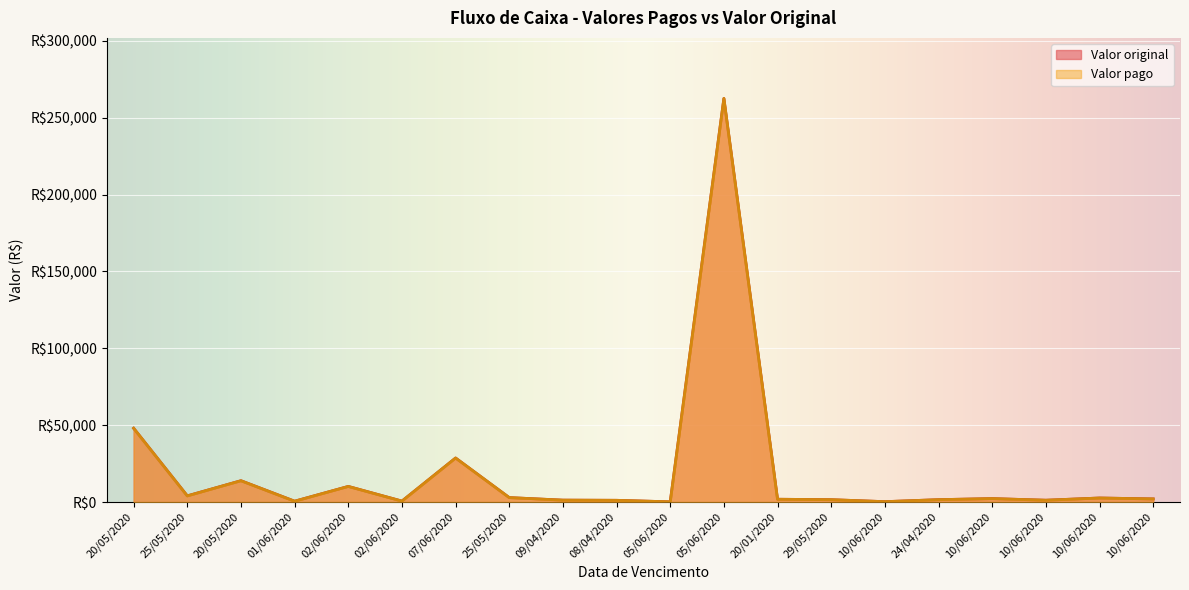

At how many categories does at least one series exceed 147814?

1